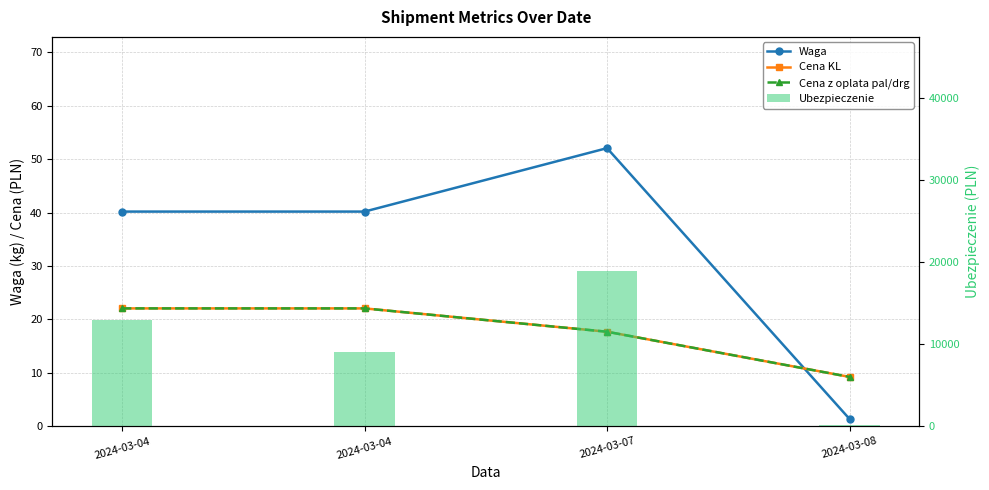

What is the highest value of the Waga series?

52.1